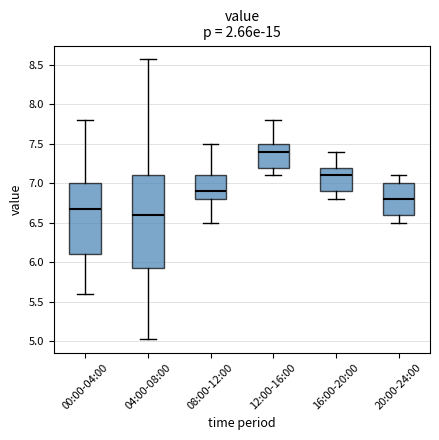

Reading left to right, transcribe this box plot: for each box, give where its median line is, the range the box spans, and where its two whiskers end, as read against the y-axis. The values are not printed on the chart, so give them approximately, as read against the axis.

00:00-04:00: median 6.65, box 6.10 to 7.00, whiskers 5.60 to 7.80
04:00-08:00: median 6.60, box 5.95 to 7.10, whiskers 5.05 to 8.55
08:00-12:00: median 6.90, box 6.80 to 7.10, whiskers 6.50 to 7.50
12:00-16:00: median 7.40, box 7.20 to 7.50, whiskers 7.10 to 7.80
16:00-20:00: median 7.10, box 6.90 to 7.20, whiskers 6.80 to 7.40
20:00-24:00: median 6.80, box 6.60 to 7.00, whiskers 6.50 to 7.10